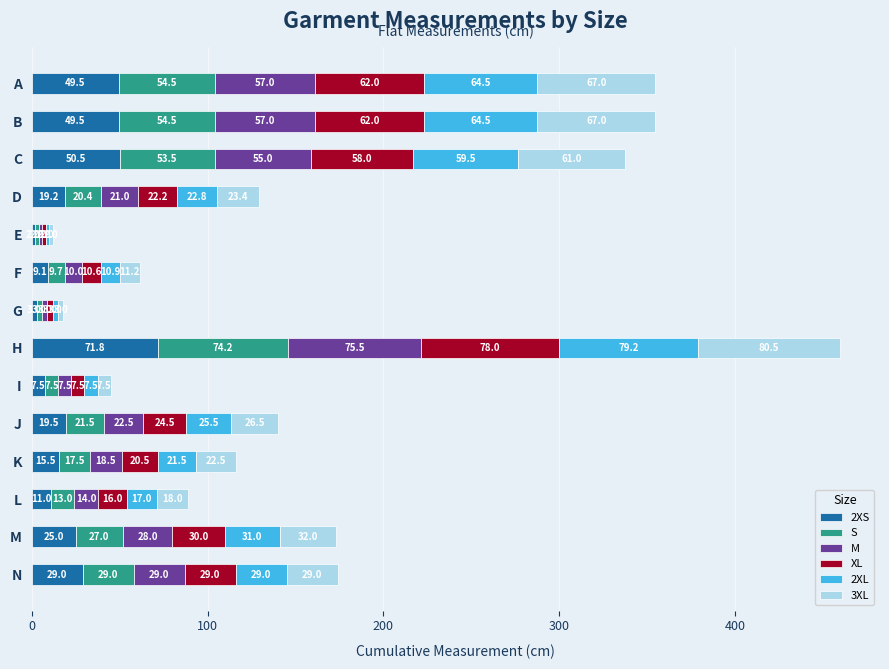

What is the total value across all series at E?

12.0